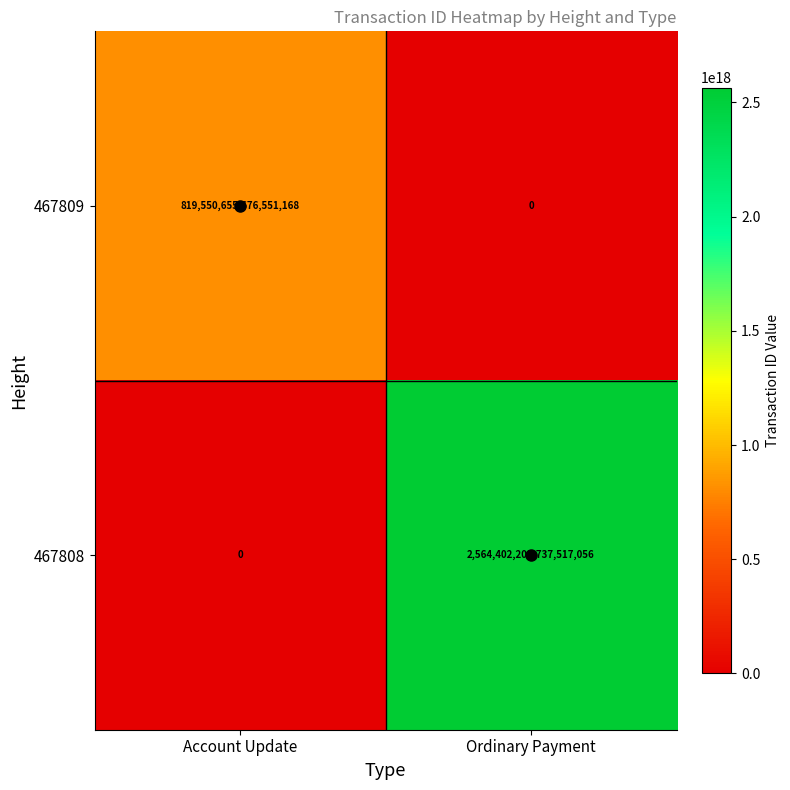

At which category is the sum across all series the highest?

Ordinary Payment